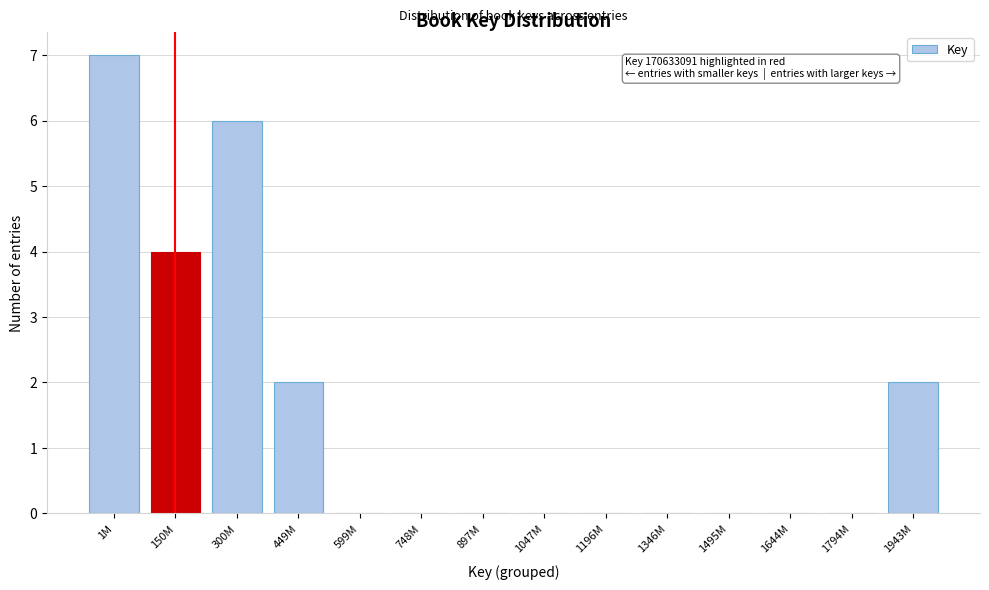

Reading left to right, list all the values displayed in this chart.

1M=7	150M=4	300M=6	449M=2	599M=0	748M=0	897M=0	1047M=0	1196M=0	1346M=0	1495M=0	1644M=0	1794M=0	1943M=2